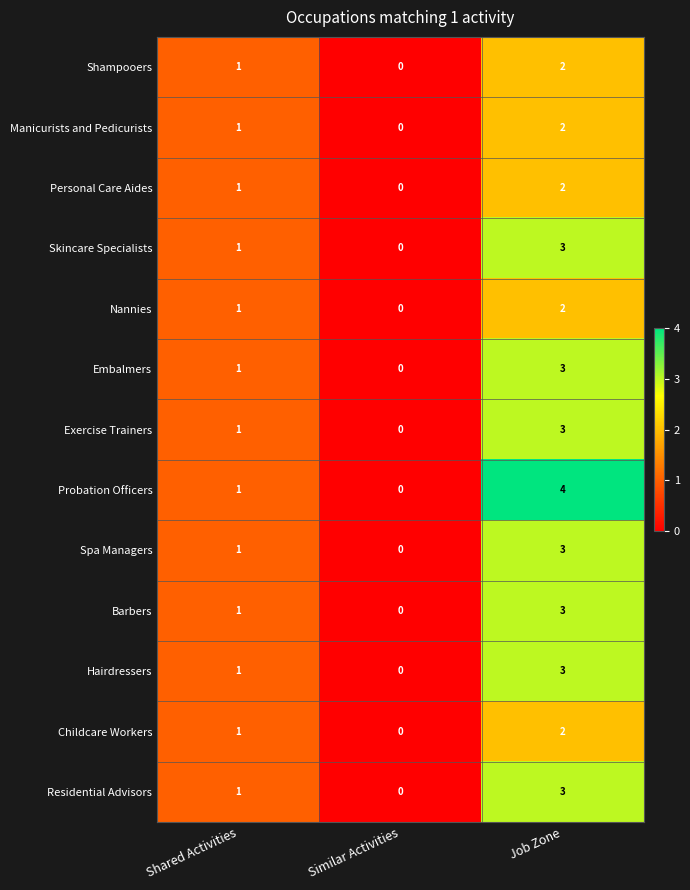

What is the difference between the Embalmers values at Similar Activities and Job Zone?

3